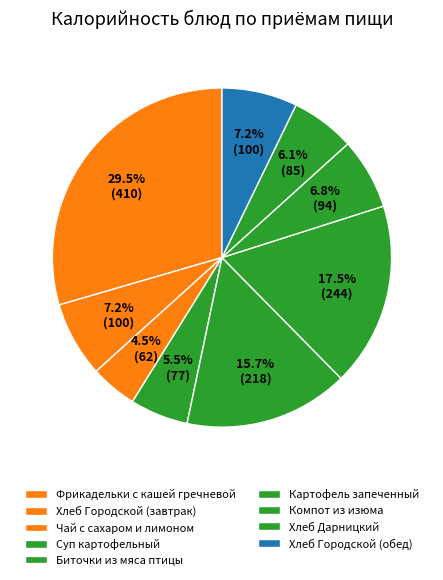

What is the largest slice in the pie chart?

Фрикадельки с кашей гречневой